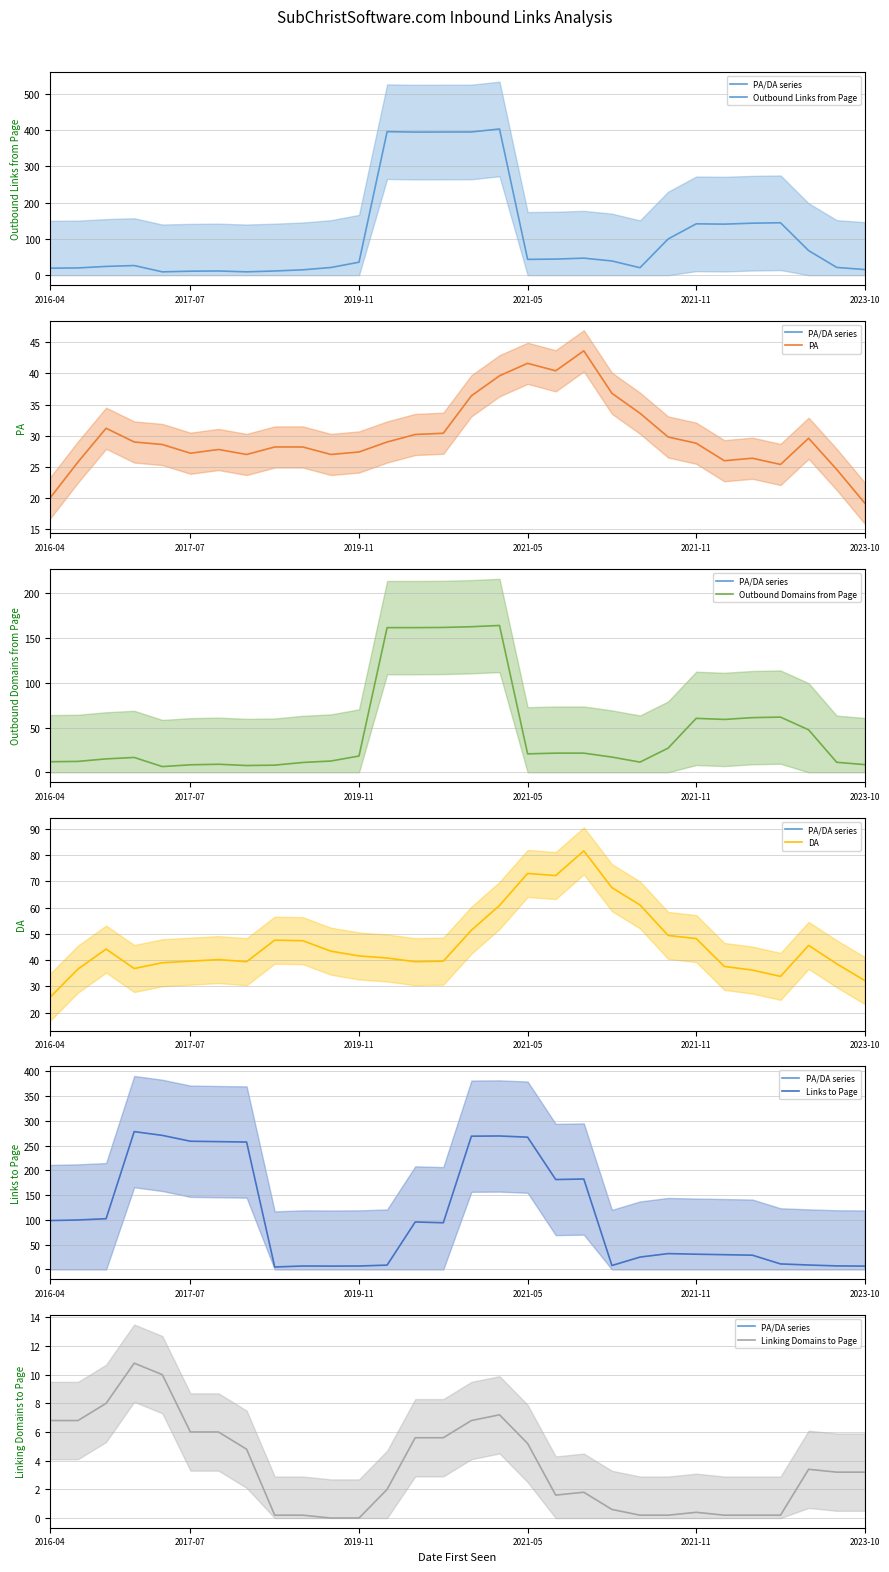

Is this an area chart (filled region under the line)?

No